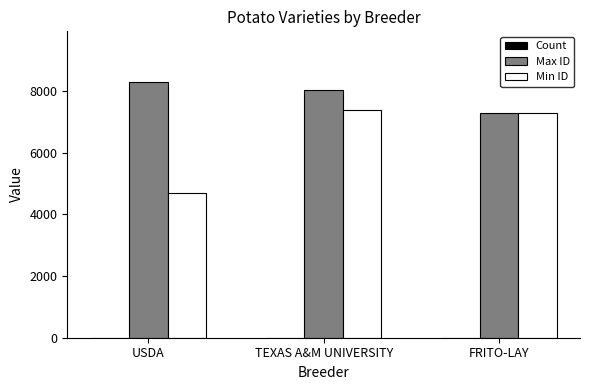

Which label corresponds to the largest value in the chart?

USDA